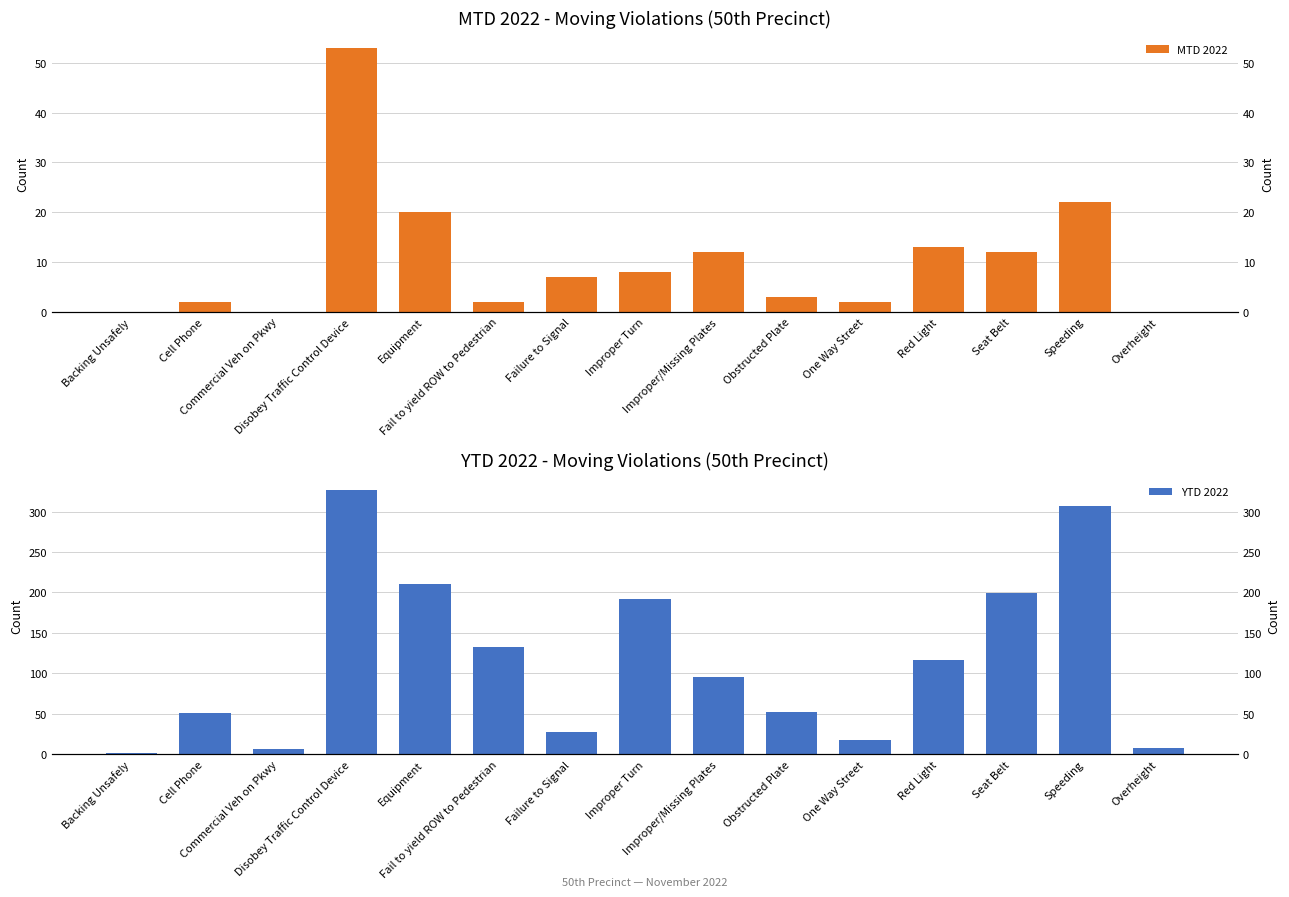

At which label does MTD 2022 first exceed 7?

Disobey Traffic Control Device